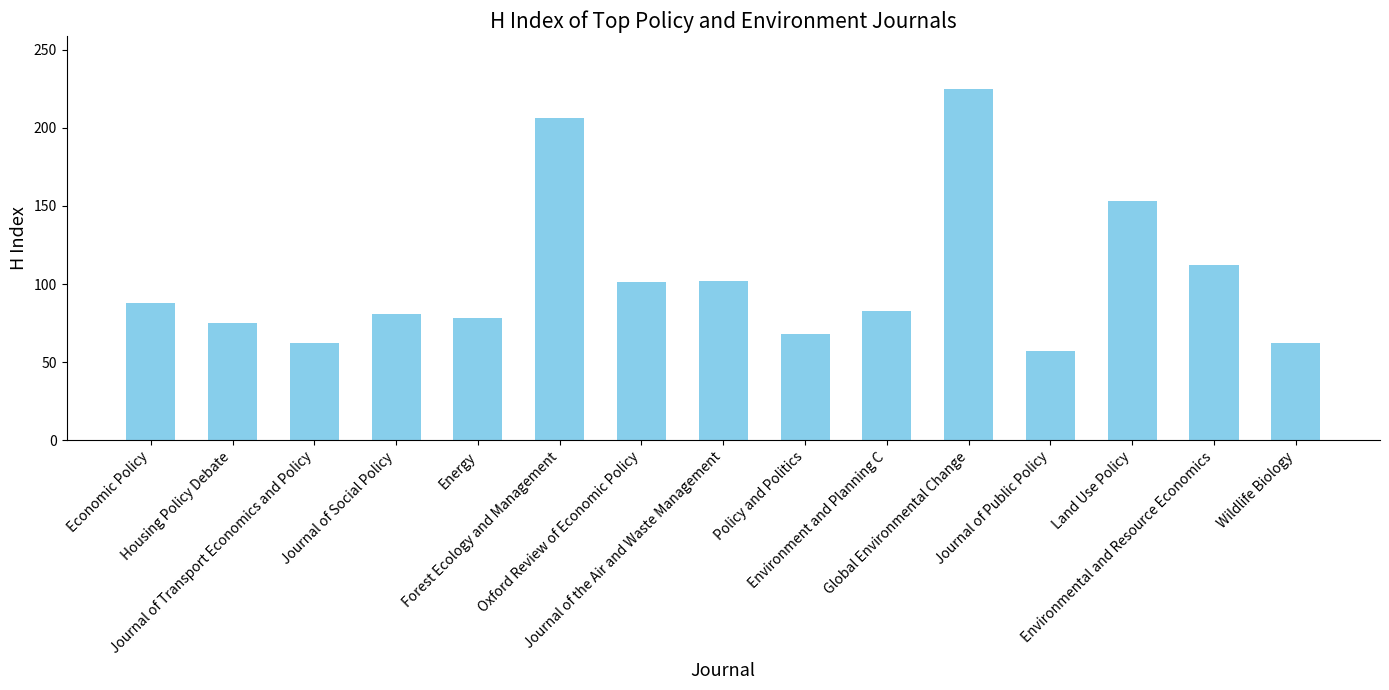

Where is the data nearest to the value 141?

Land Use Policy